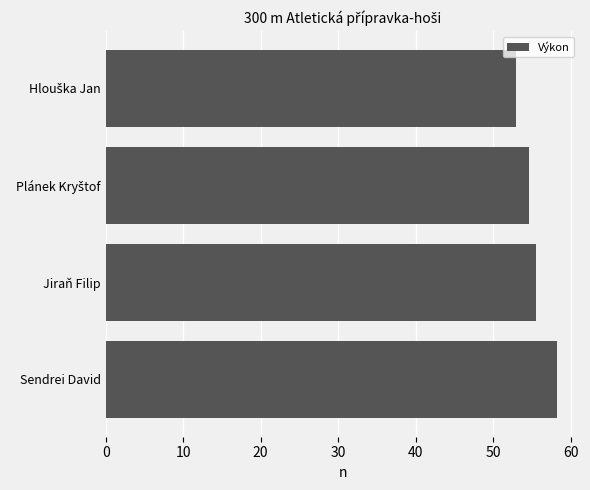

Reading top to bottom, transcribe all the data shown in this chart.

52.9	54.6	55.5	58.3